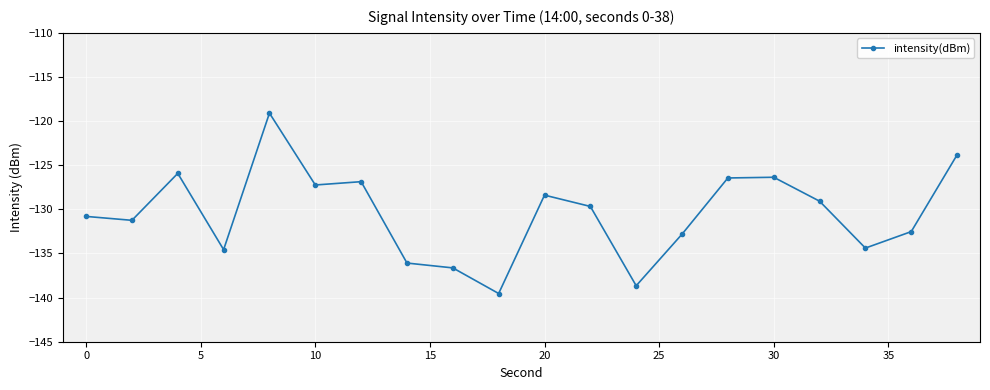

What is the smallest value displayed?

-139.5